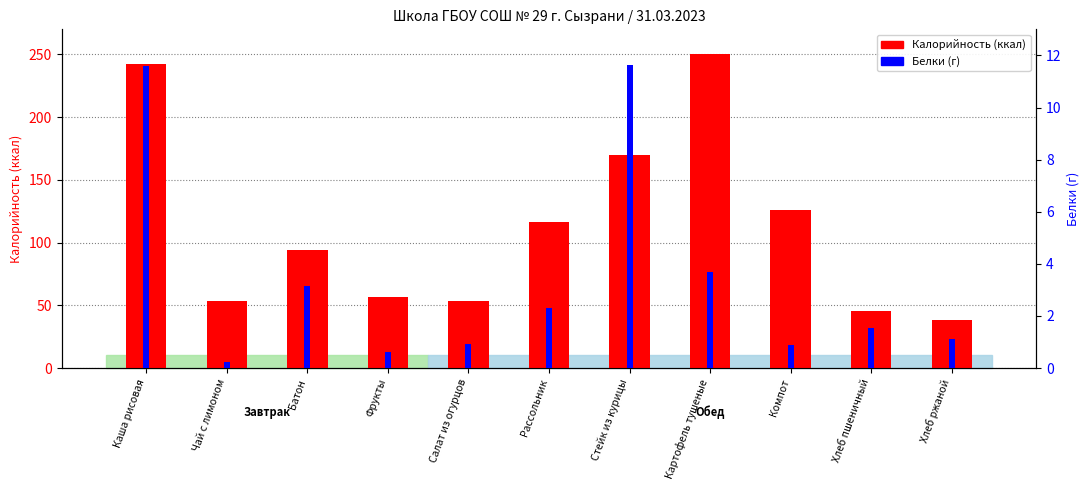

Reading left to right, what are all the values shown in this chart?

Калорийность: 242.0	53.7	94.4	57.0	53.6	116.6	170.0	250.0	126.1	45.2	38.0
Белки (г): 11.6	0.2	3.2	0.6	0.9	2.3	11.6	3.7	0.9	1.5	1.1